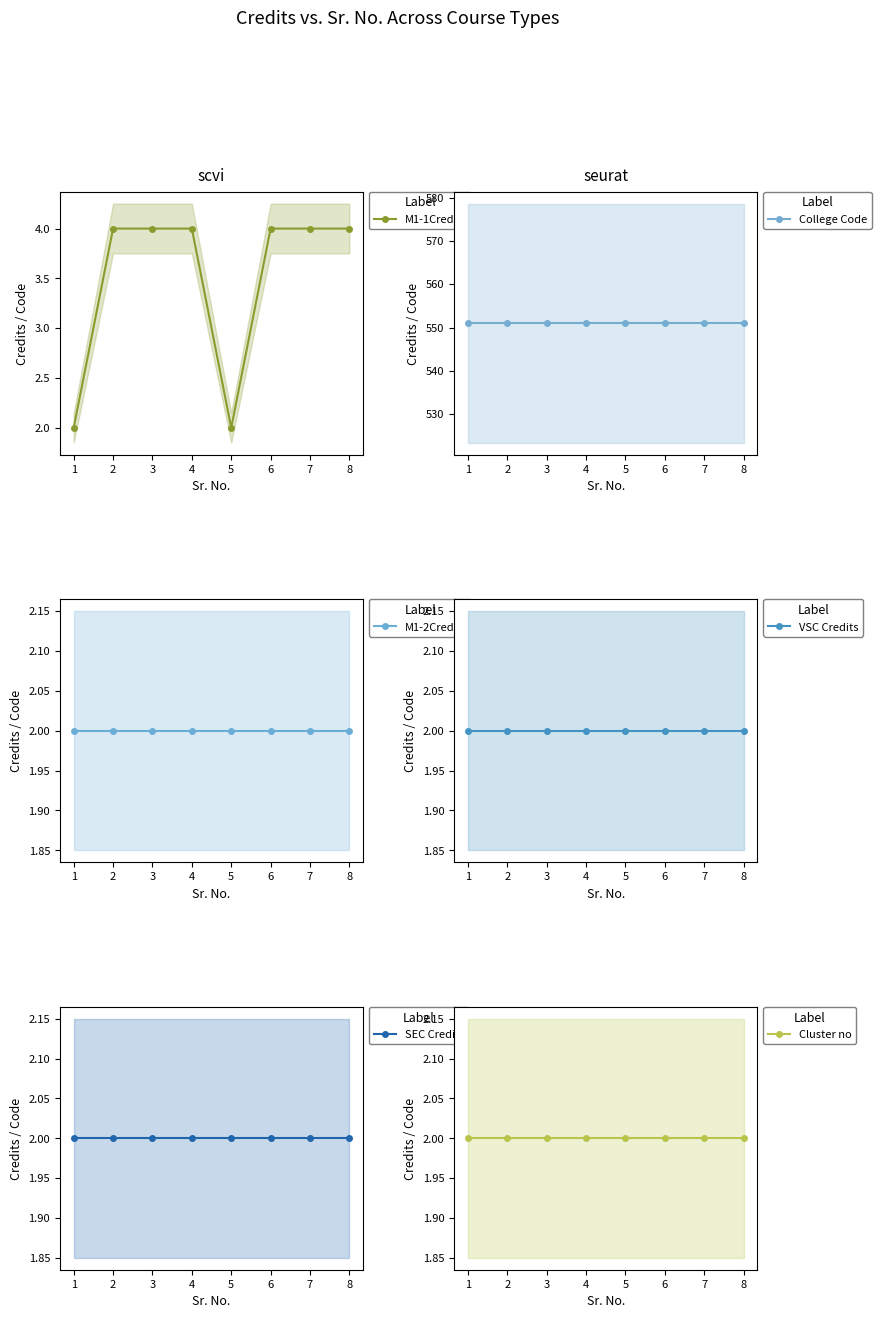

The M1-1Credits series shows 4 at 3. True or false?

True